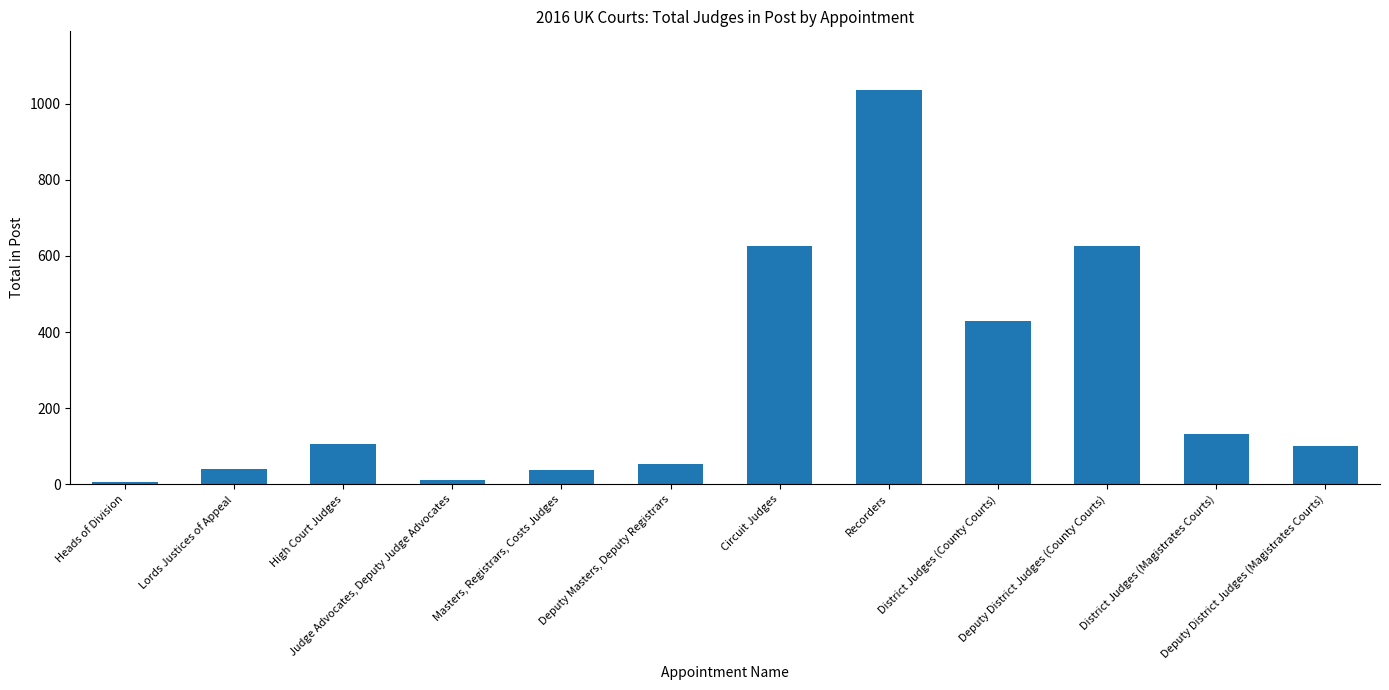

What is the value of the 10th bar from the left?

627